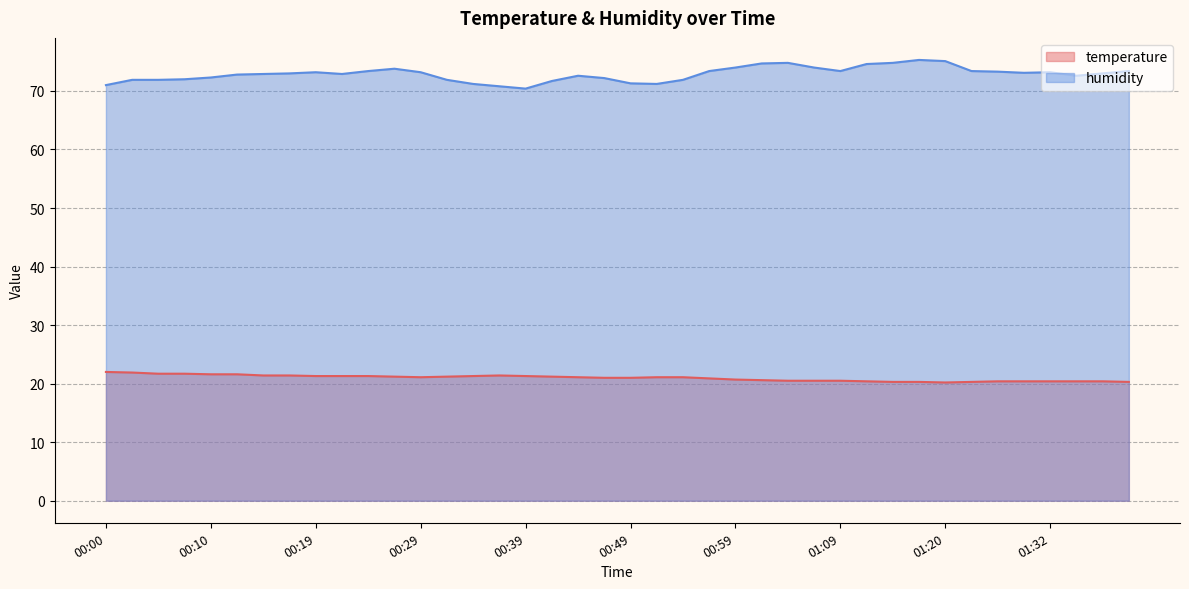

Reading left to right, transcribe all the data shown in this chart.

temperature: 22.0	21.9	21.7	21.7	21.6	21.6	21.4	21.4	21.3	21.3	21.3	21.2	21.1	21.2	21.3	21.4	21.3	21.2	21.1	21.0	21.0	21.1	21.1	20.9	20.7	20.6	20.5	20.5	20.5	20.4	20.3	20.3	20.2	20.3	20.4	20.4	20.4	20.4	20.4	20.3
humidity: 71.0	71.9	71.9	72.0	72.3	72.8	72.9	73.0	73.2	72.9	73.4	73.8	73.2	71.9	71.2	70.8	70.4	71.7	72.6	72.2	71.3	71.2	71.9	73.4	74.0	74.7	74.8	74.0	73.4	74.6	74.8	75.3	75.1	73.4	73.3	73.1	73.2	72.6	73.0	73.4